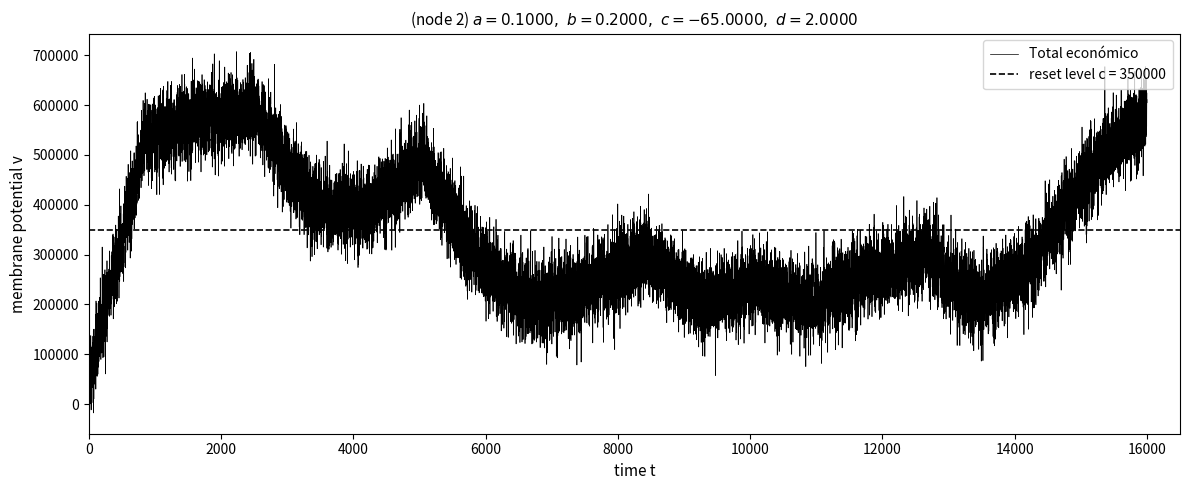

What is the difference between the values at 2024 and 2023?

58886